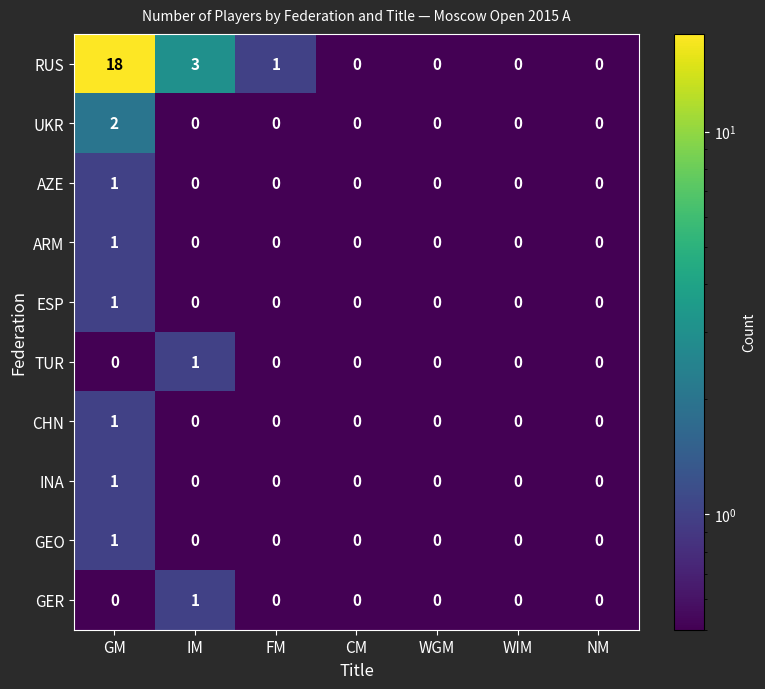

What is the maximum value shown in the chart?

18